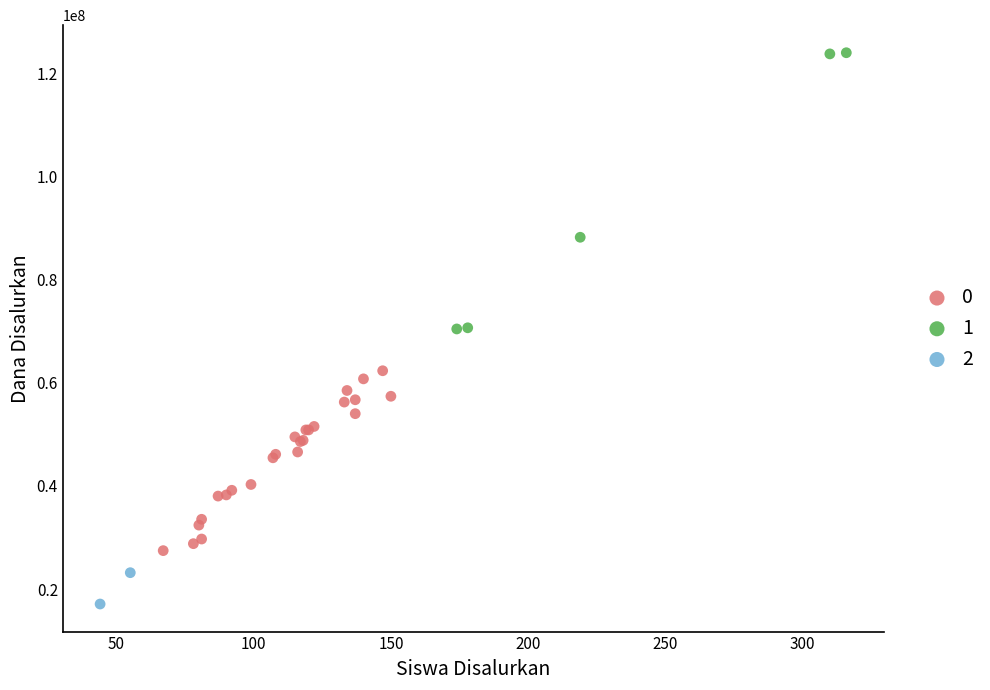

What are all the series names shown in the legend?

0, 1, 2